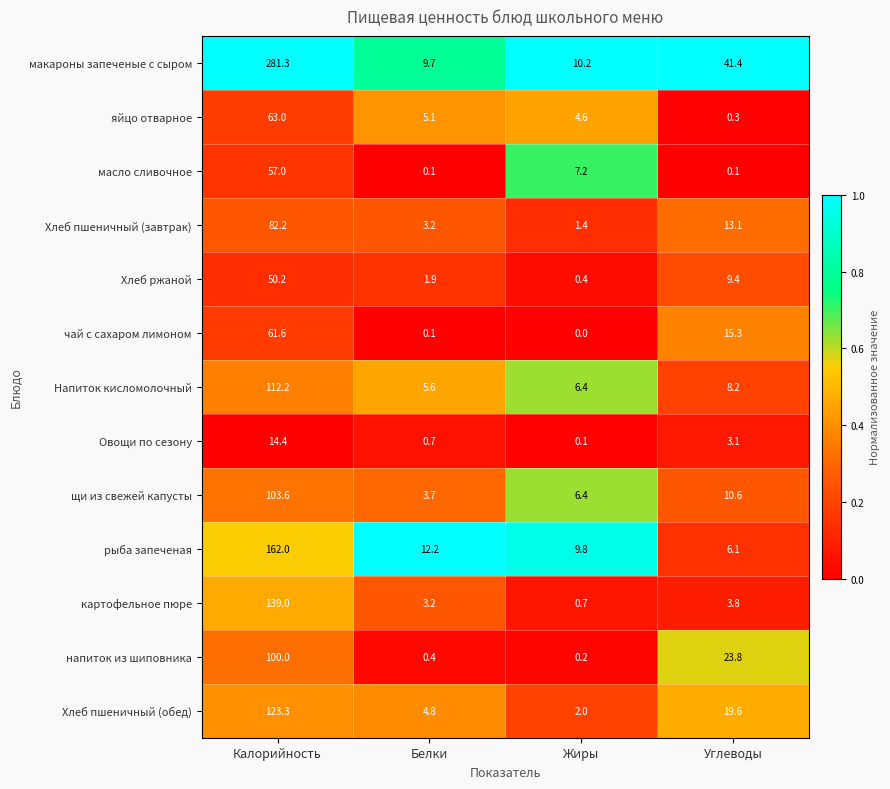

At which label does напиток из шиповника reach its minimum?

Жиры